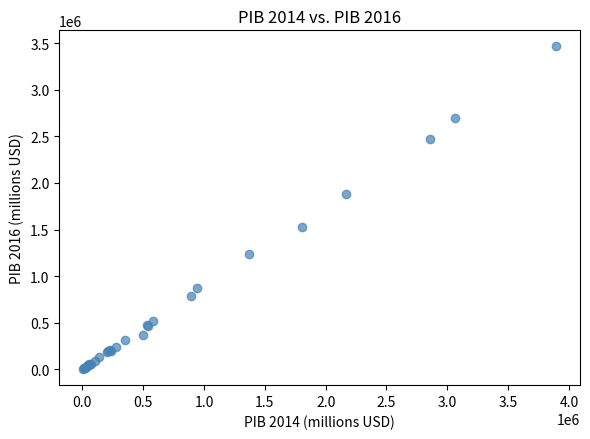

What Y value in the scatter plot is closest to 1733668?

1877708.6